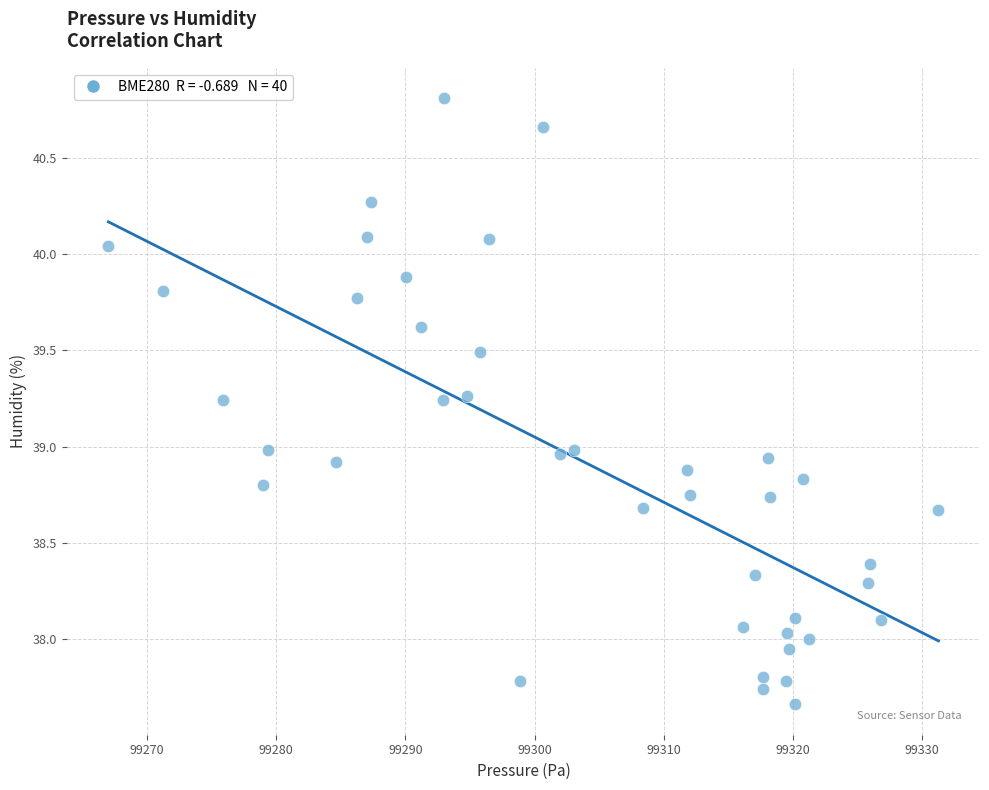

What is the range of X values (max minus min)?

64.3